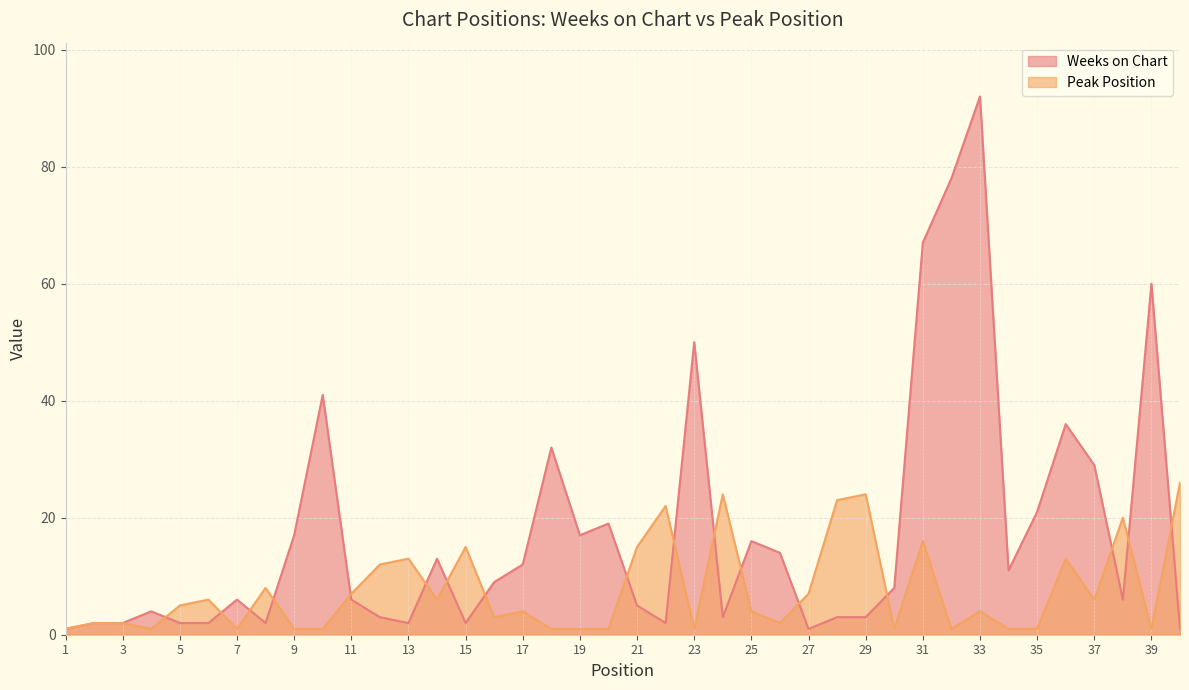

What is the average value of the Weeks on Chart series?

18